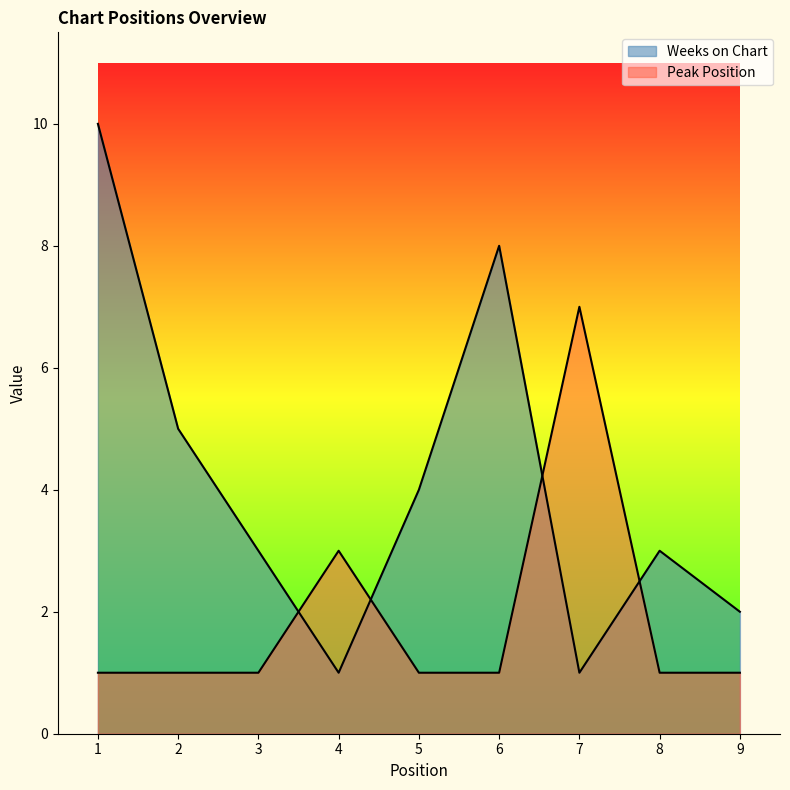

Which series has the largest range (max minus min)?

Weeks on Chart